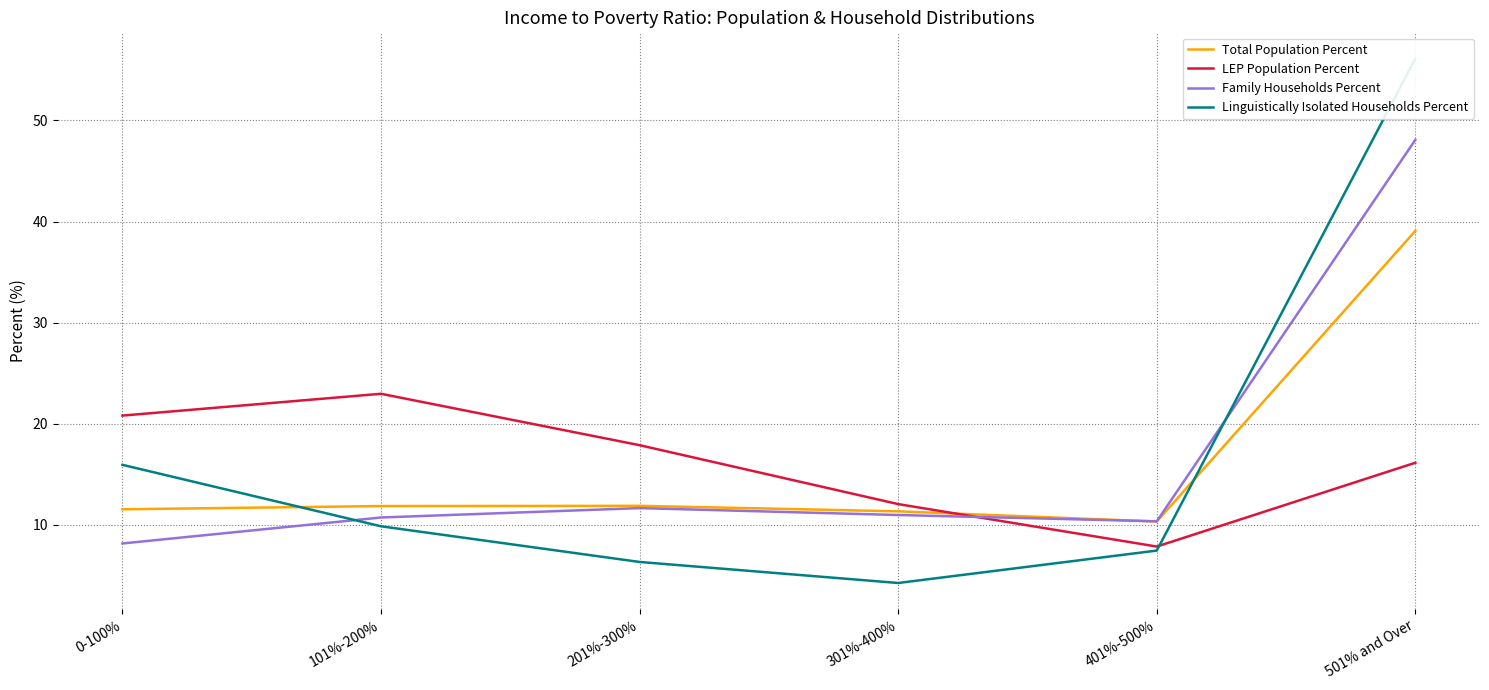

What is the average value of the LEP Population Percent series?

16.3